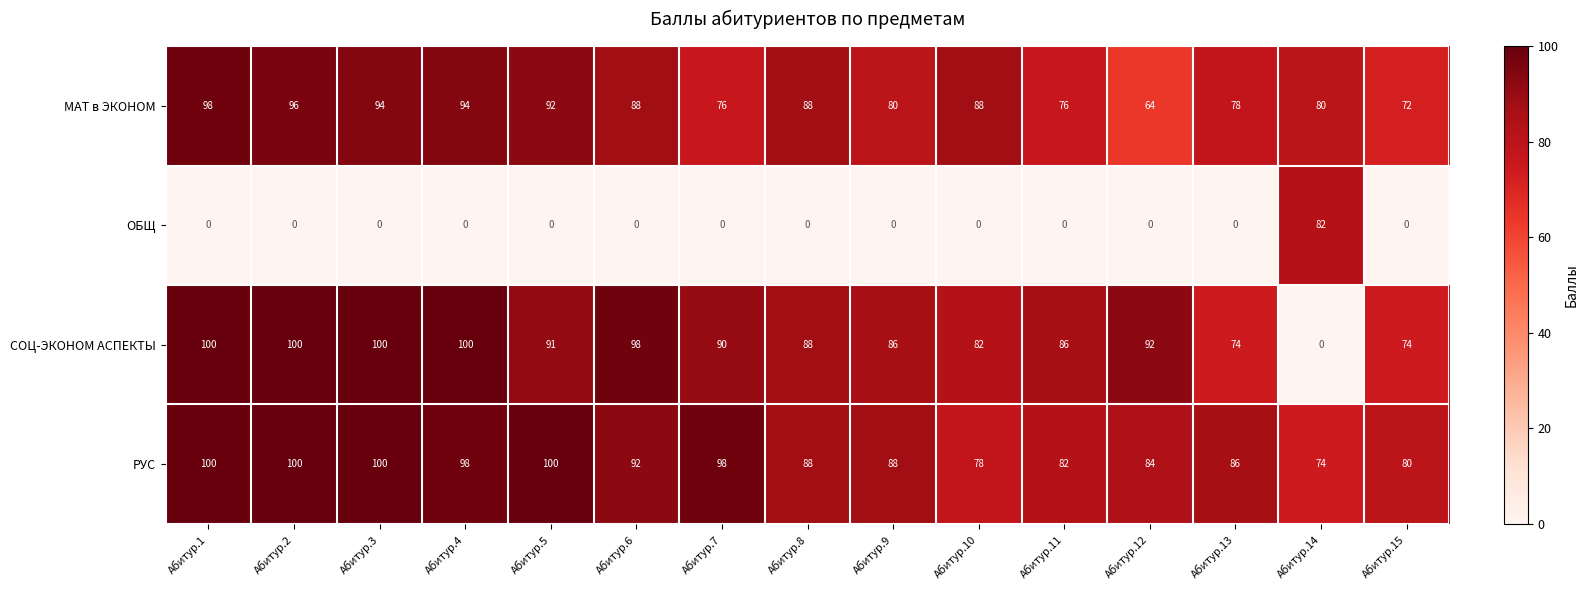

What is the difference between the maximum and minimum values in the ОБЩ series?

82